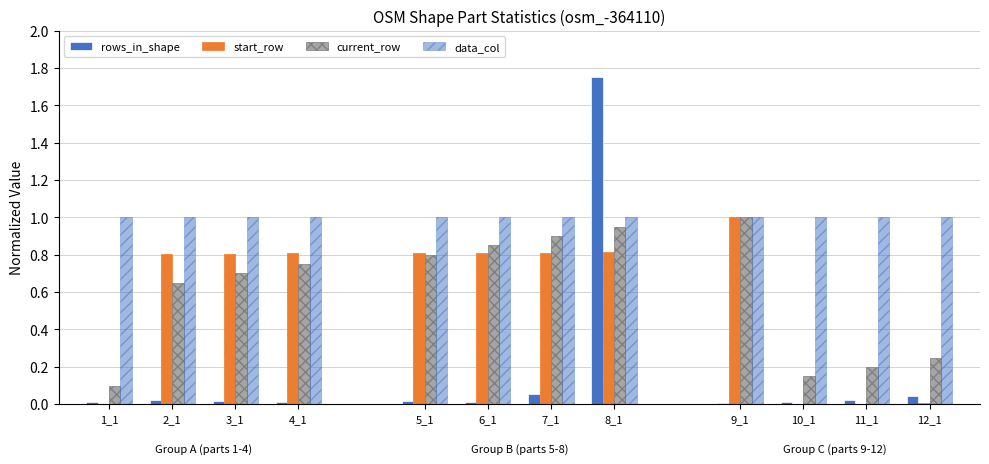

Where is rows_in_shape nearest to the value 0?

9_1